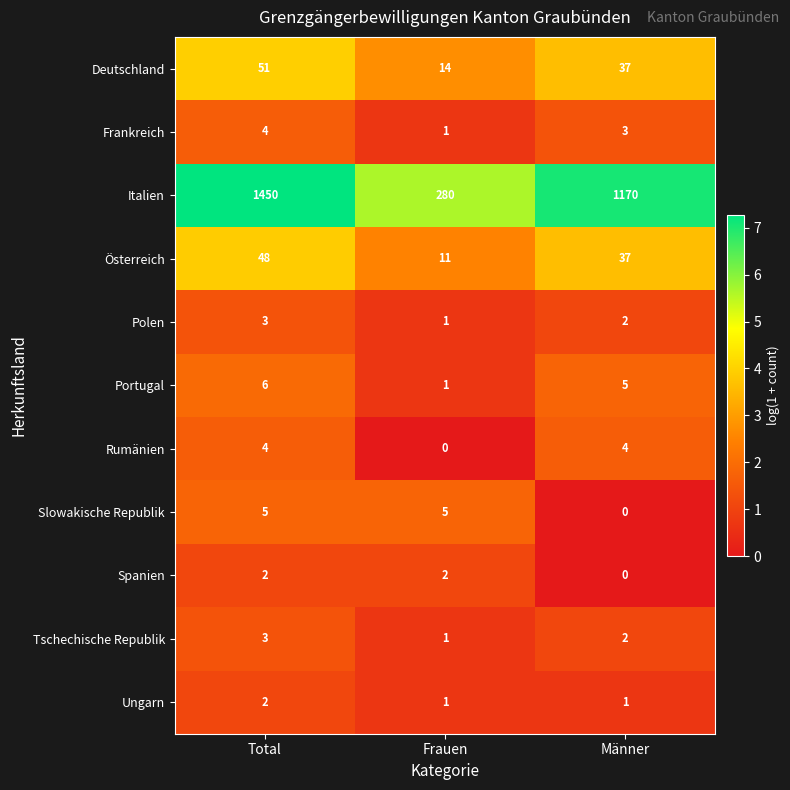

True or false: Portugal has a value of 6 at Total.

True